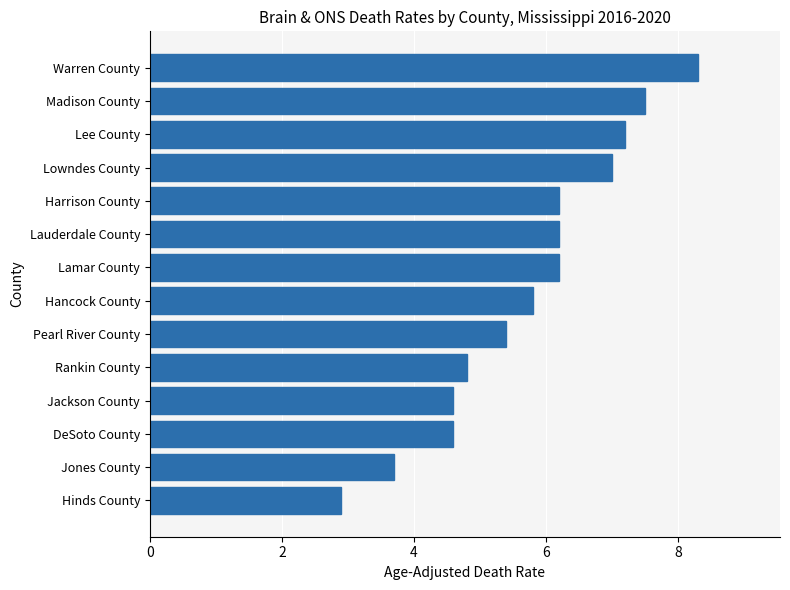

How many values are below 6?

7